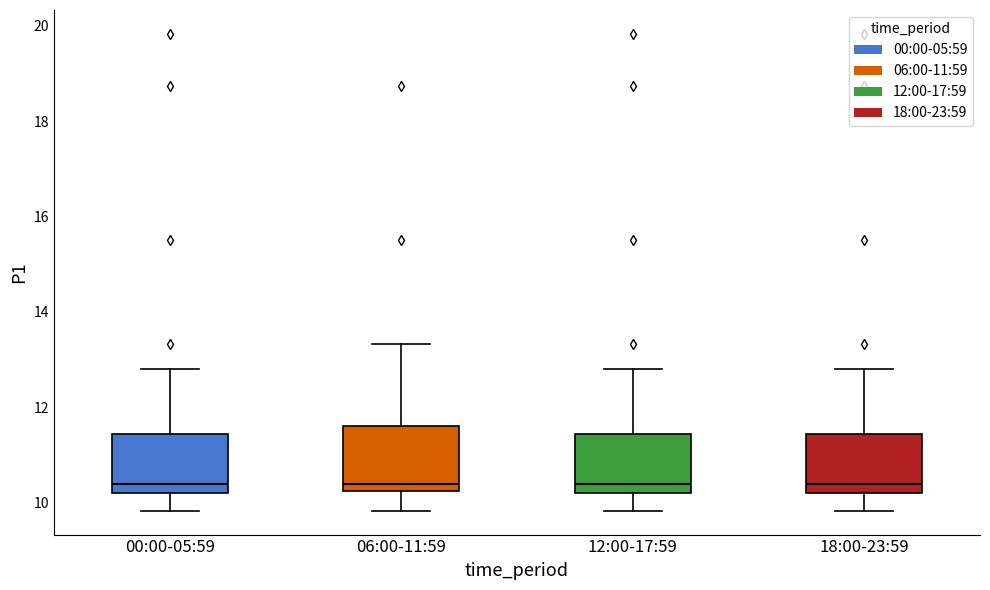

Reading left to right, transcribe this box plot: for each box, give where its median line is, the range the box spans, and where its two whiskers end, as read against the y-axis. The values are not printed on the chart, so give them approximately, as read against the axis.

00:00-05:59: median 10.4, box 10.2 to 11.4, whiskers 9.8 to 12.8
06:00-11:59: median 10.4, box 10.2 to 11.6, whiskers 9.8 to 13.4
12:00-17:59: median 10.4, box 10.2 to 11.4, whiskers 9.8 to 12.8
18:00-23:59: median 10.4, box 10.2 to 11.4, whiskers 9.8 to 12.8